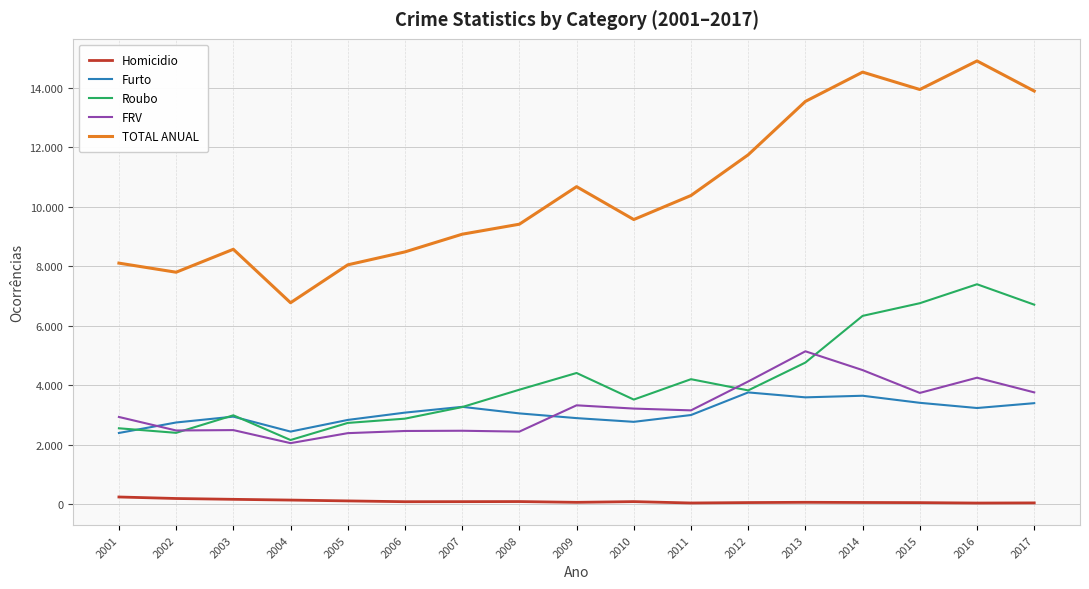

What are all the series names shown in the legend?

Homicidio, Furto, Roubo, FRV, TOTAL ANUAL